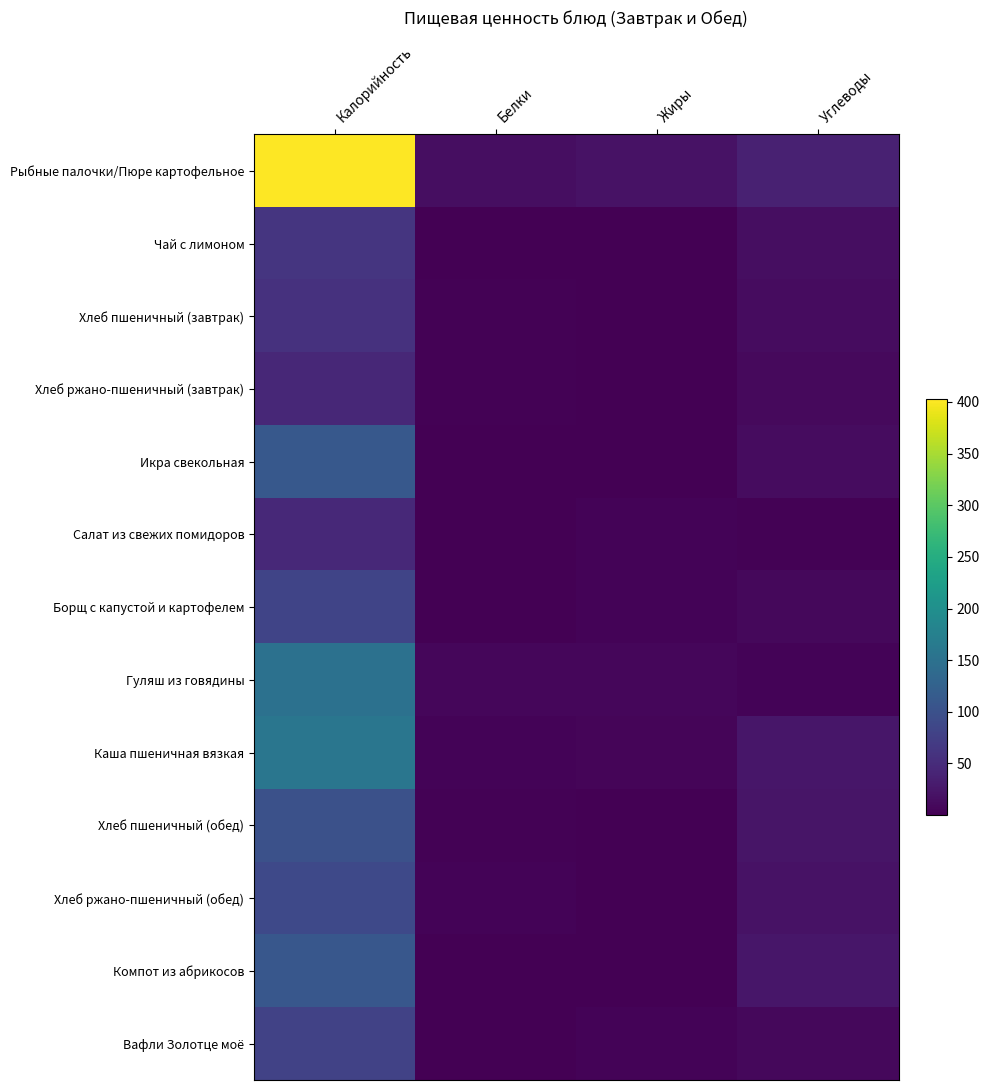

Which series has the largest total across all categories?

Рыбные палочки/Пюре картофельное